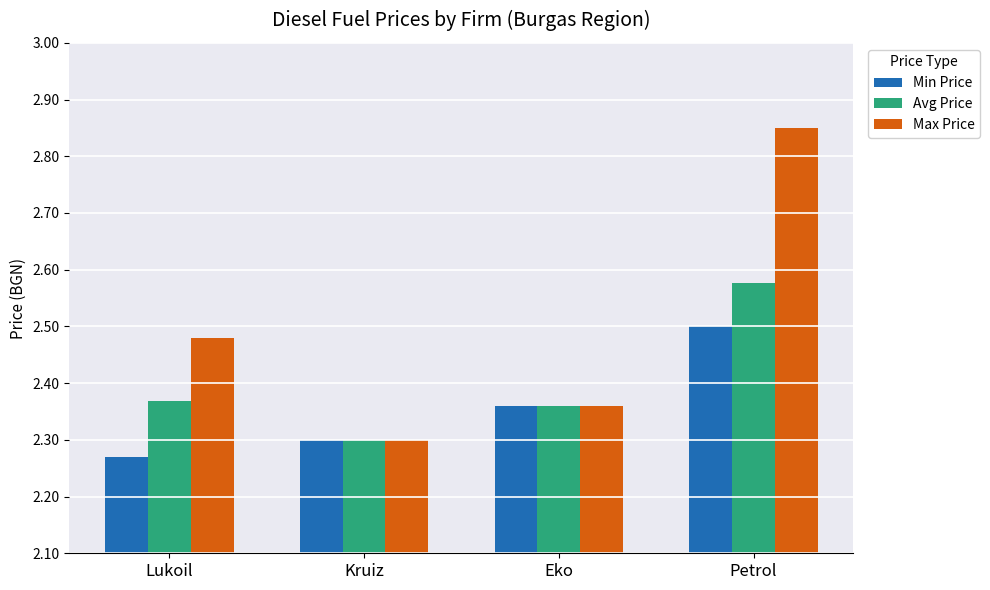

What is the sum of the Avg Price values at Kruiz and Lukoil?

4.7